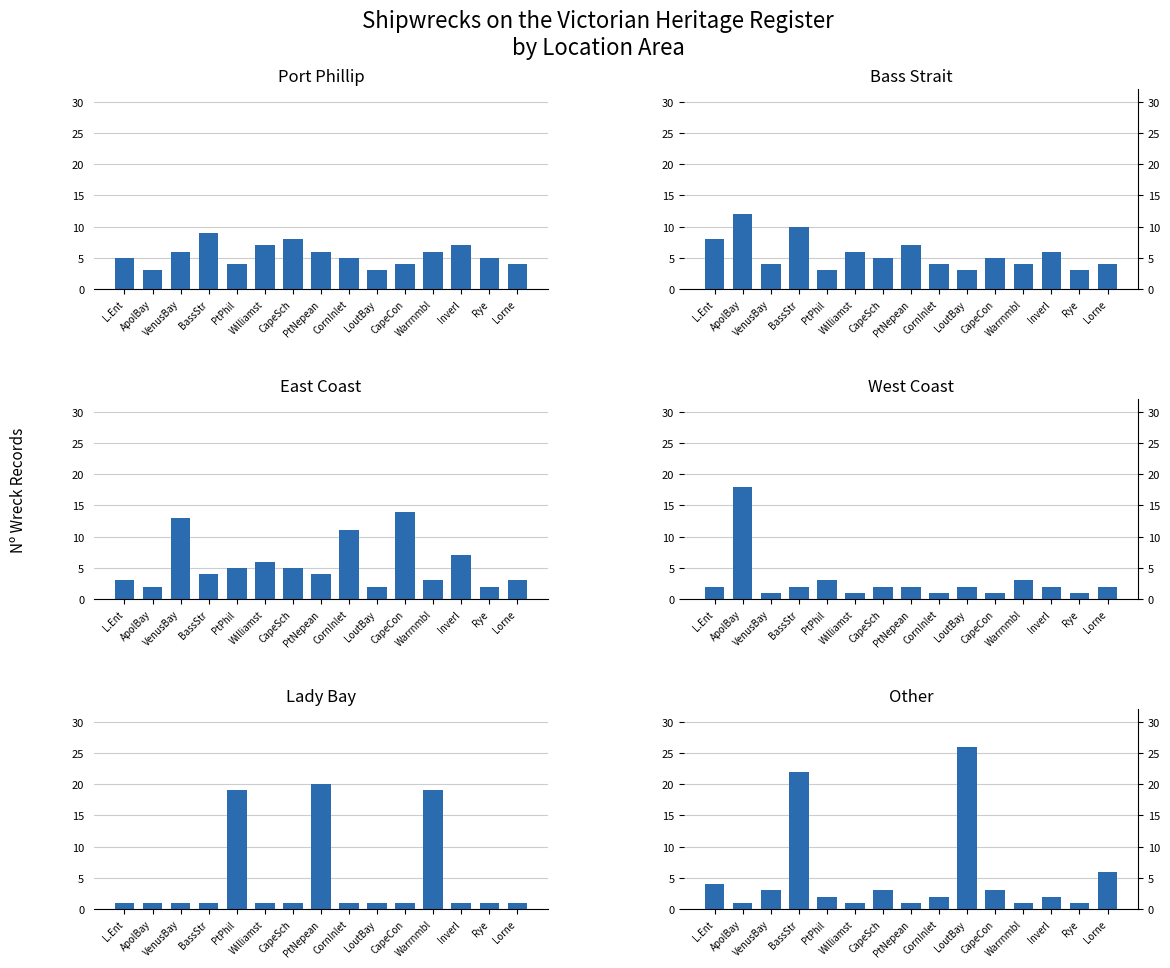

What is the difference between the maximum and minimum values in the Port Phillip series?

6